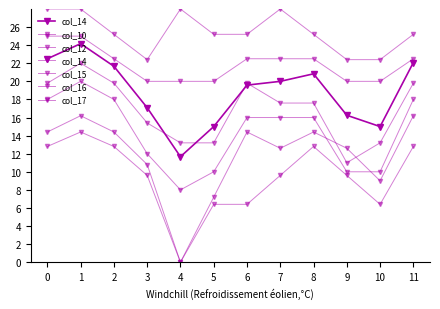

At 5, list the series in order from largest to smallest.

col_10, col_12, col_14, col_15, col_16, col_17